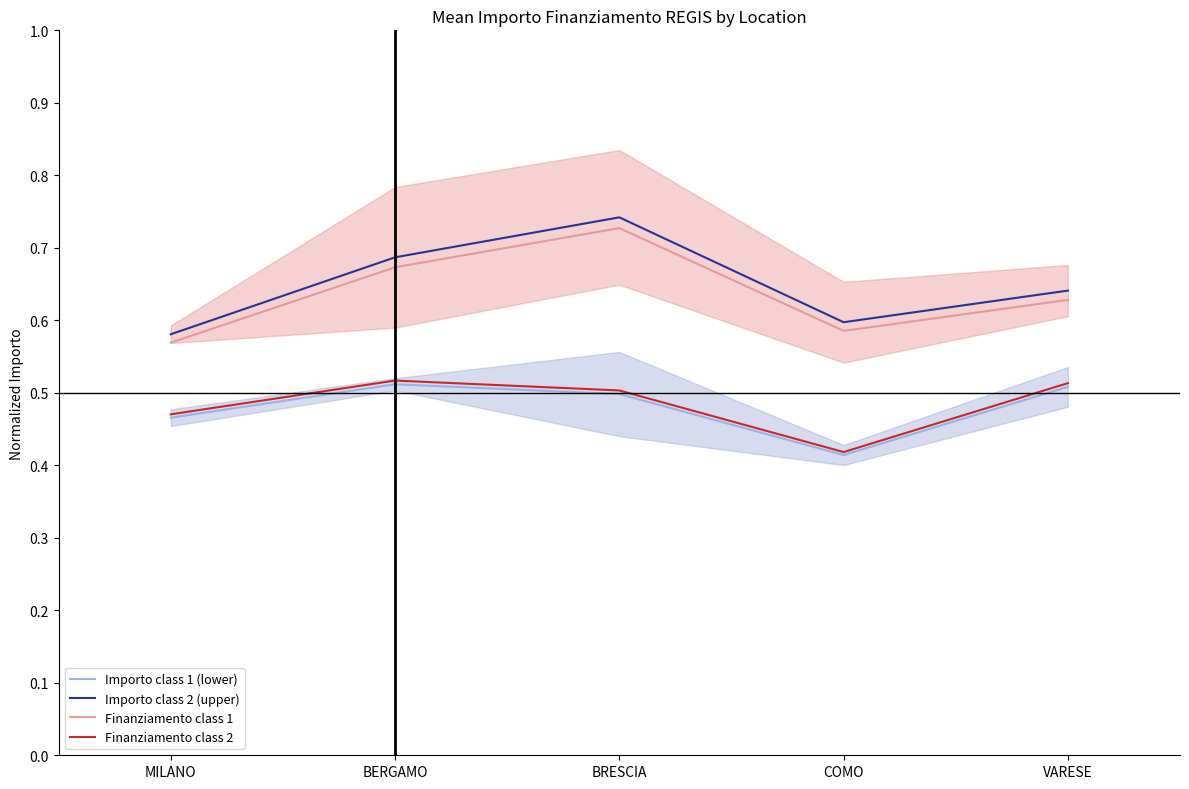

What is the value of the Finanziamento class 2 point at the 3rd from the left?

0.5